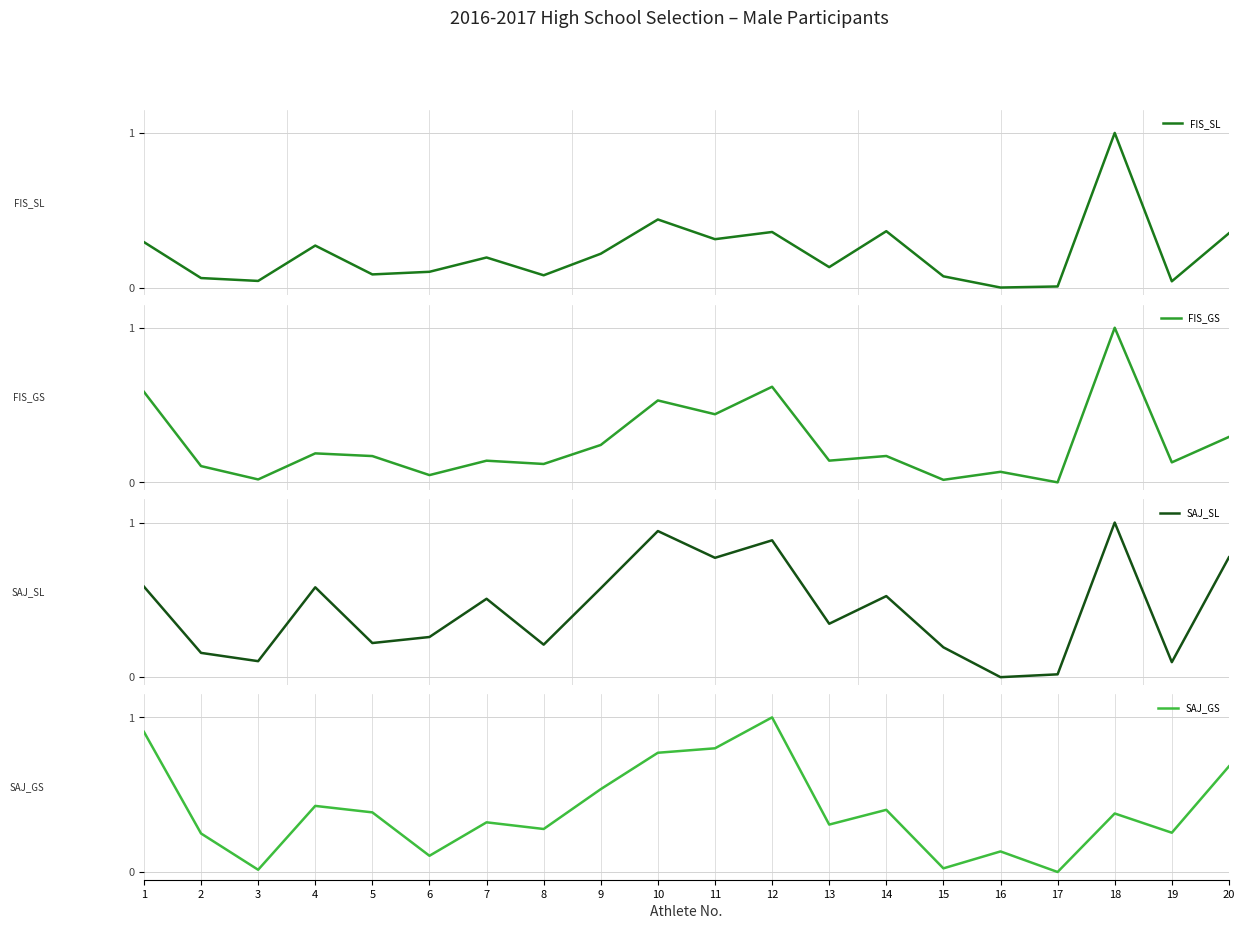

What is the value of the SAJ_SL point at the 6th from the left?

0.3